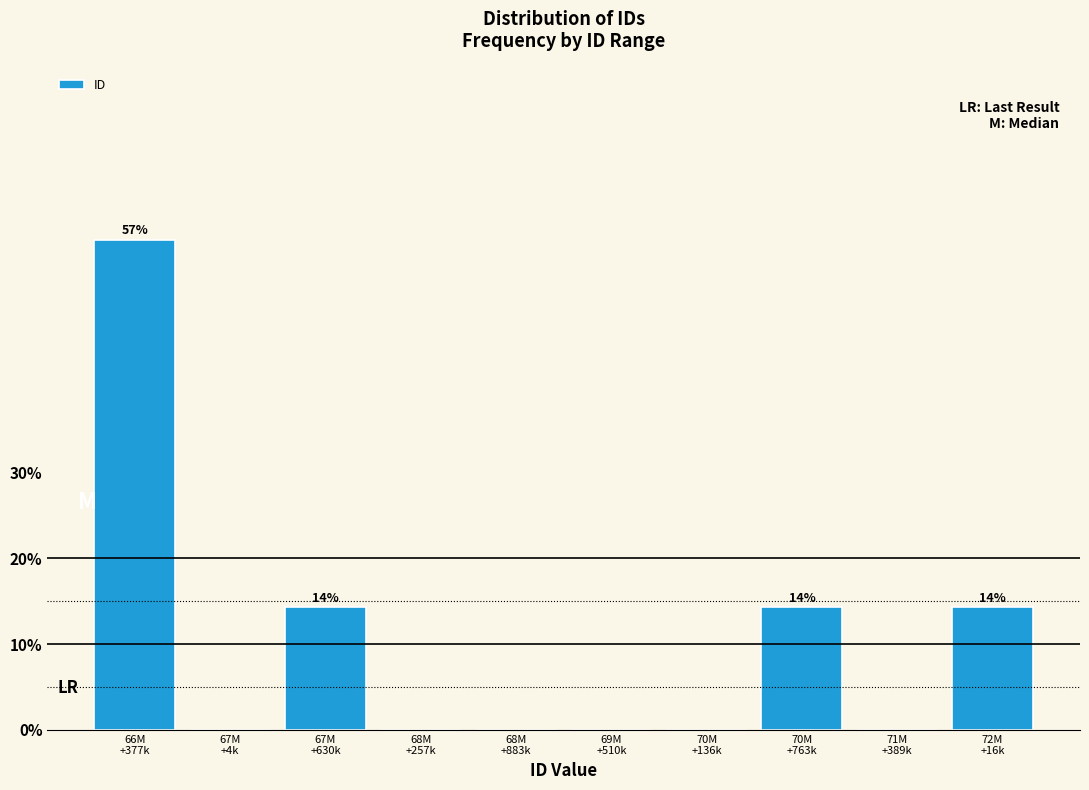

What is the sum of all values?

100.0